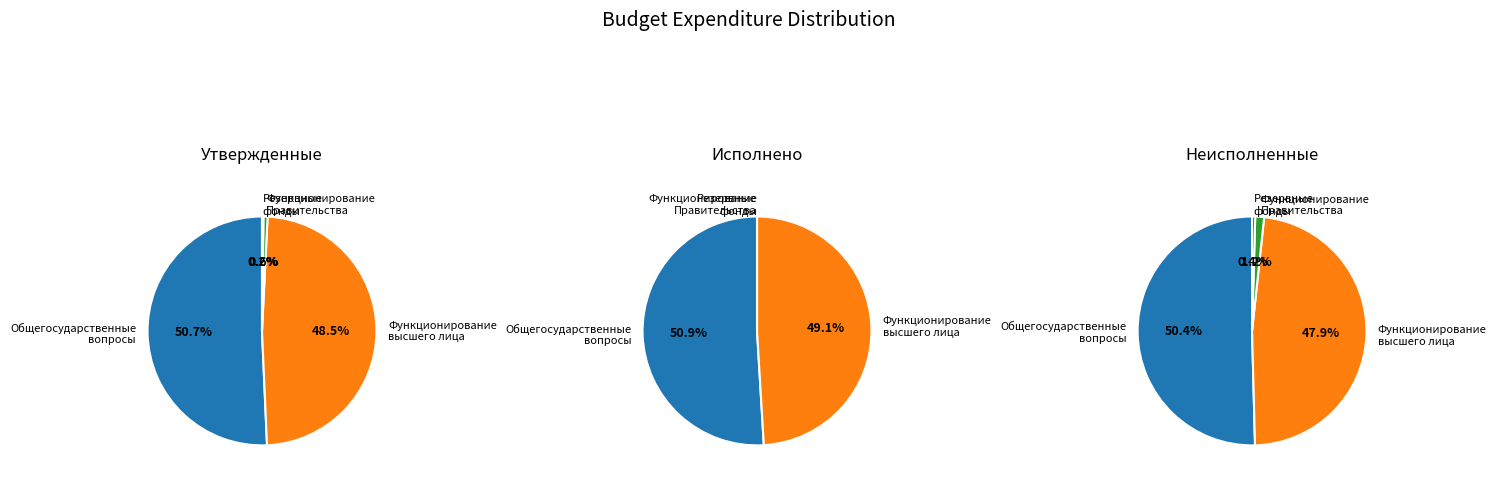

Which series has the widest spread of values?

ОБЩЕГОСУДАРСТВЕННЫЕ ВОПРОСЫ